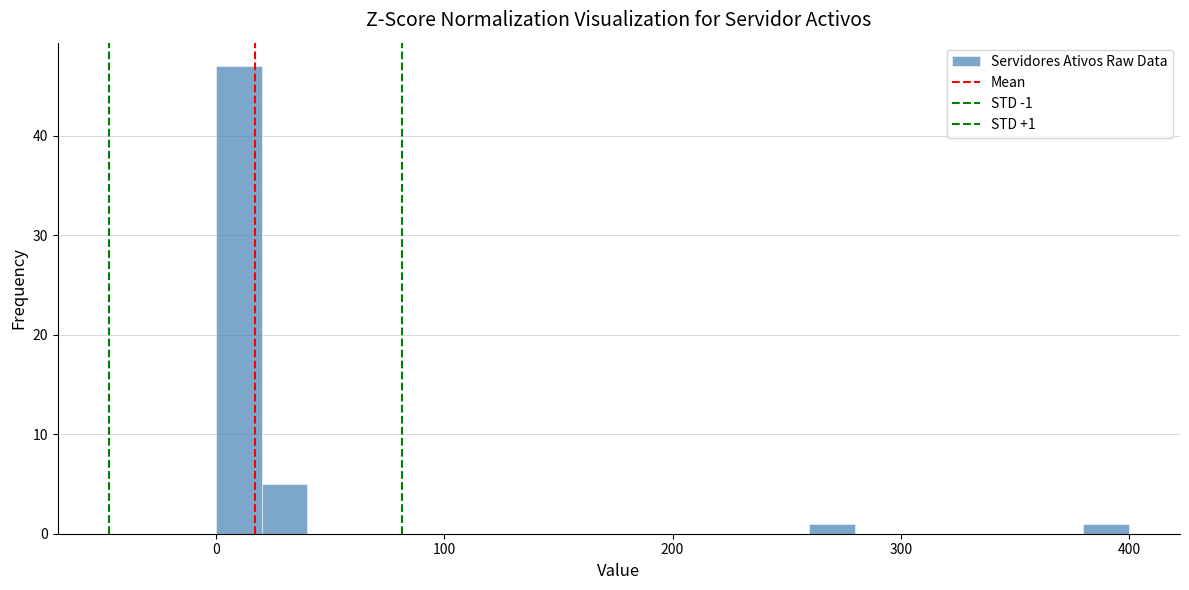

Around what value on the x-axis is the tallest bar? Give the approximate position of its centre, as read against the axis.

10